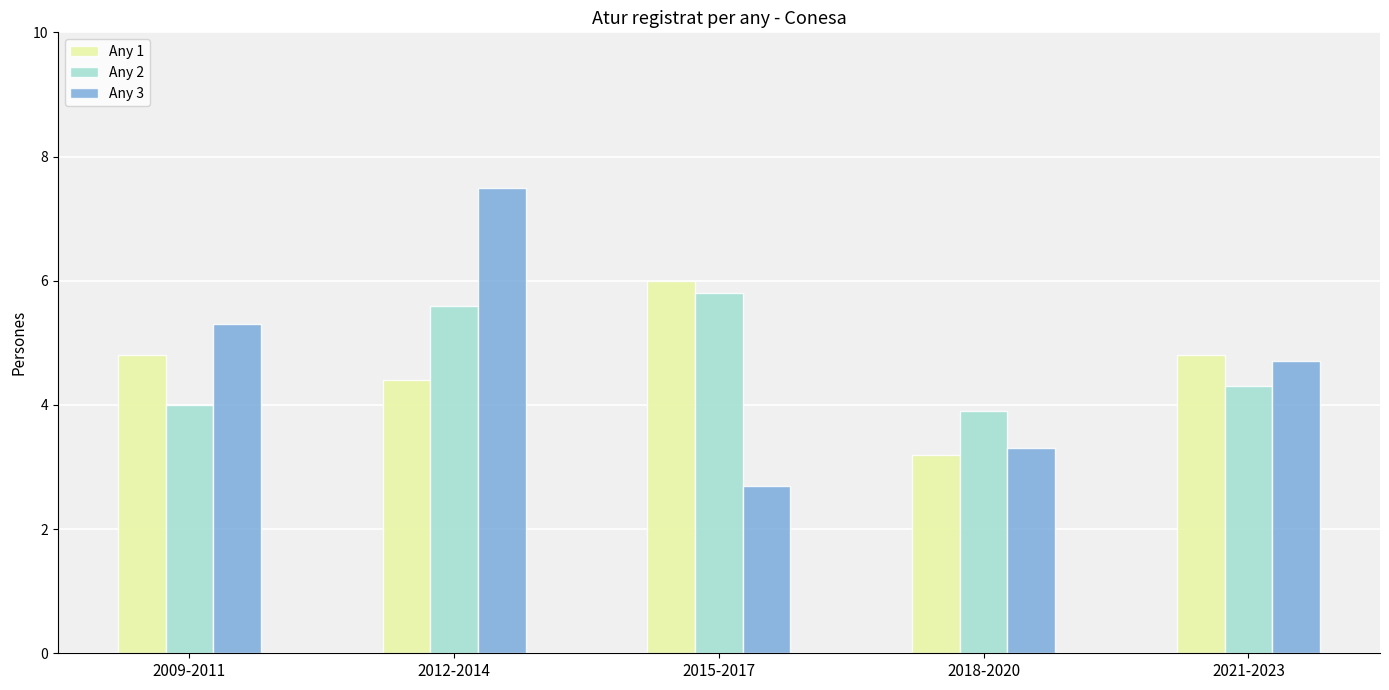

List the series in order of their peak value, lowest first.

Any 2, Any 1, Any 3